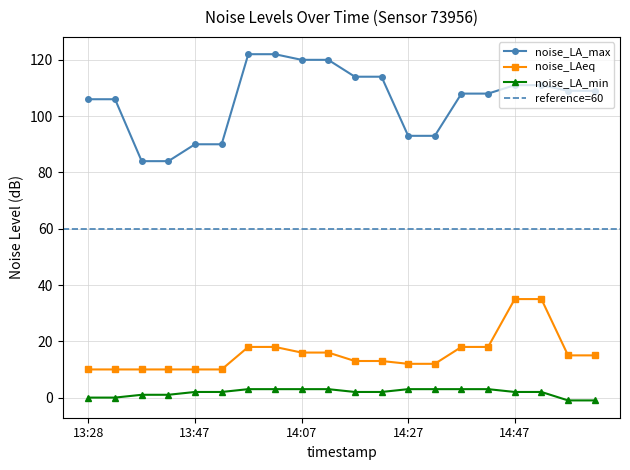

List the labels in order of noise_LAeq value, smallest first.

13:28, 13:32, 13:37, 13:42, 13:47, 13:52, 14:27, 14:33, 14:17, 14:22, 14:57, 15:02, 14:07, 14:12, 13:58, 14:02, 14:37, 14:42, 14:47, 14:52